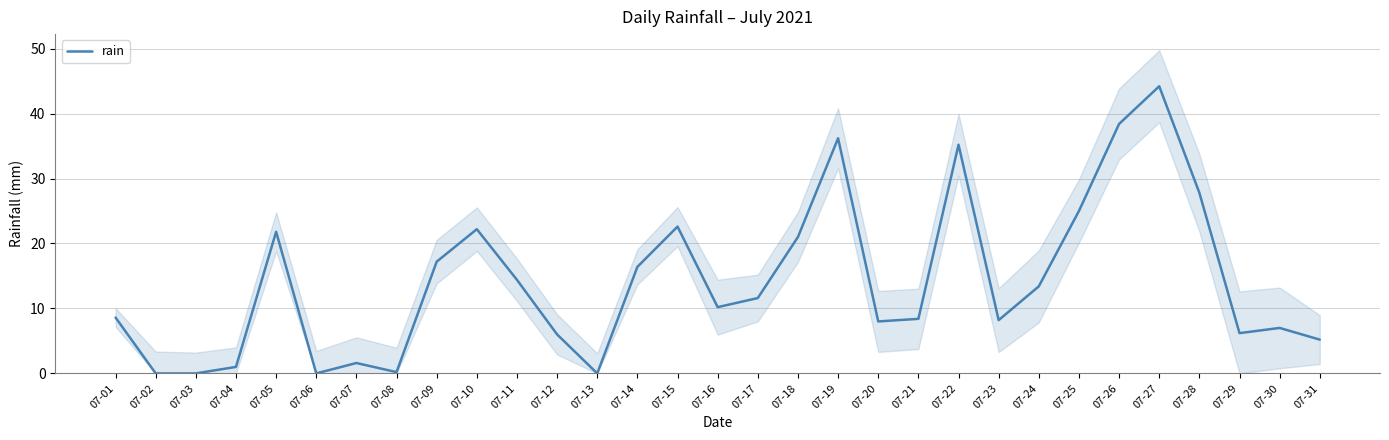

Is it true that the value at 07-03 is 0.0?

True